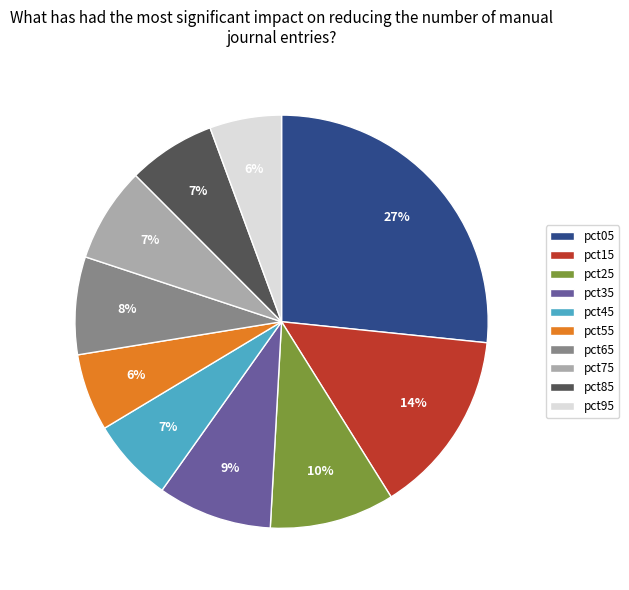

Do pct75 and pct15 together represent more than half of the pie?

No